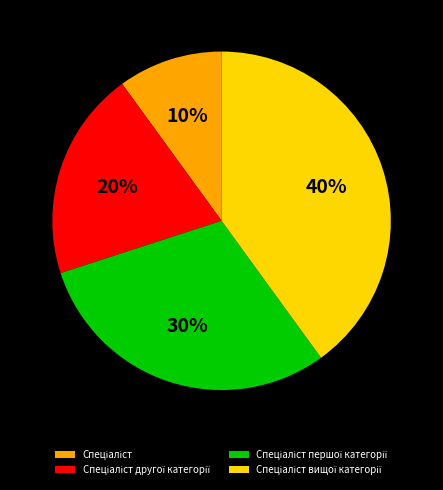

Is there any slice that represents more than half of the pie?

No